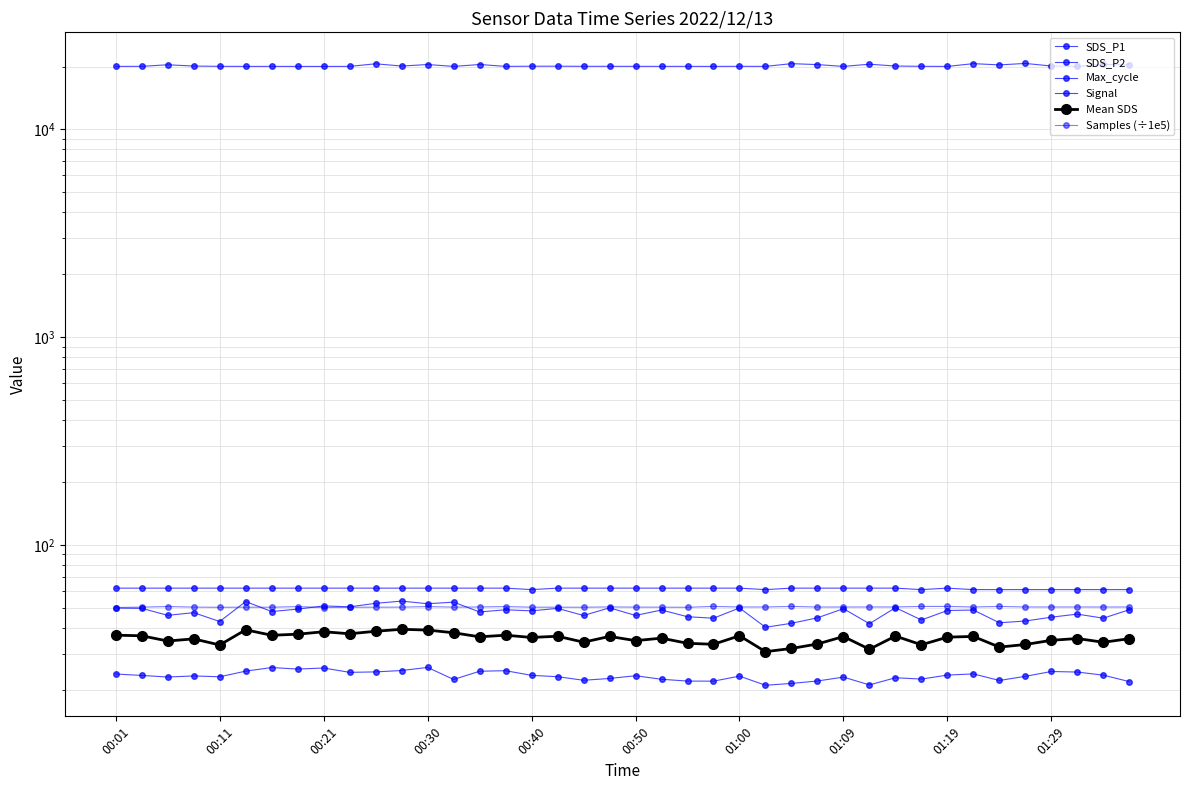

How many distinct data groups are displayed?

6